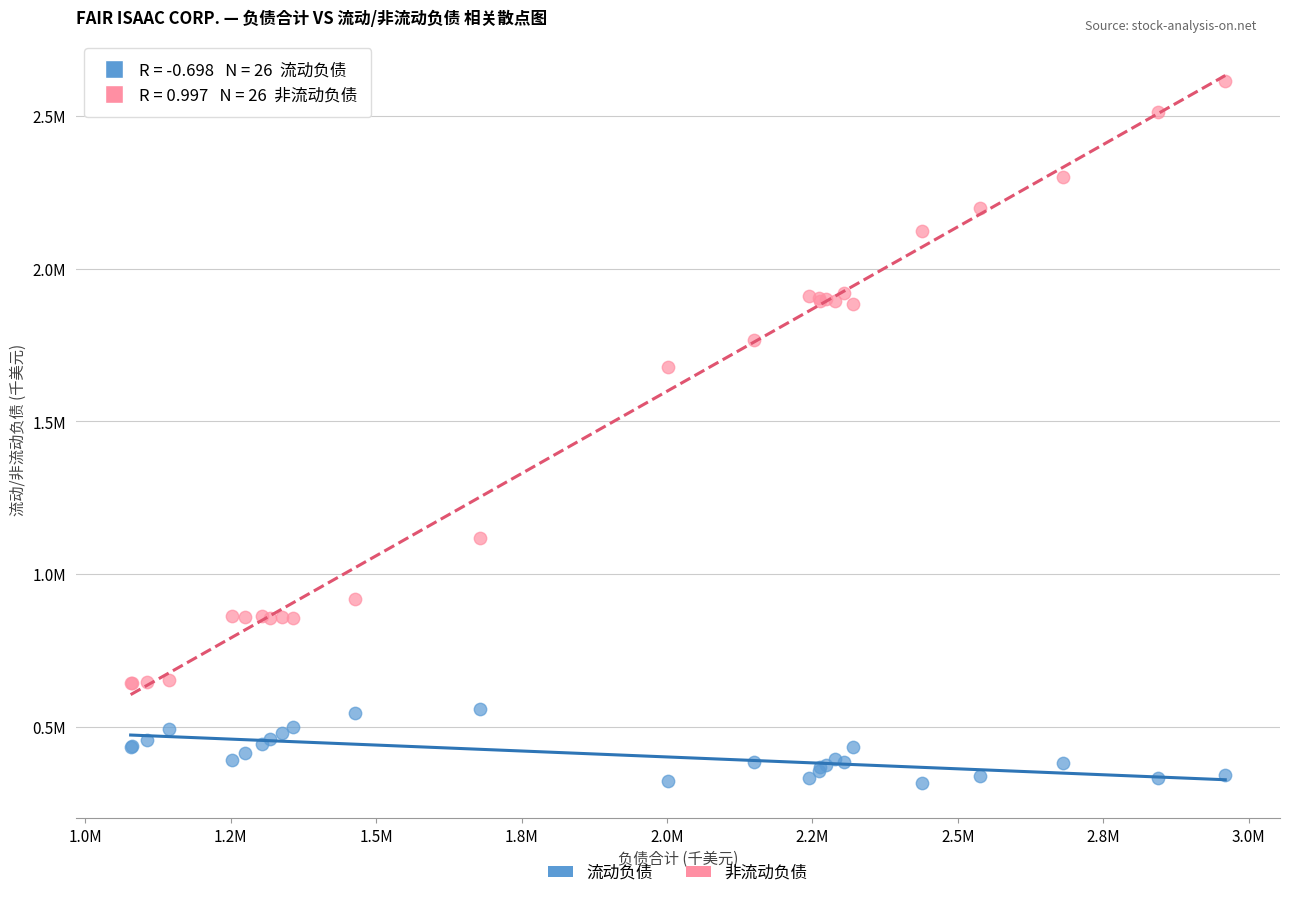

Which series contains the highest Y value?

非流动负债